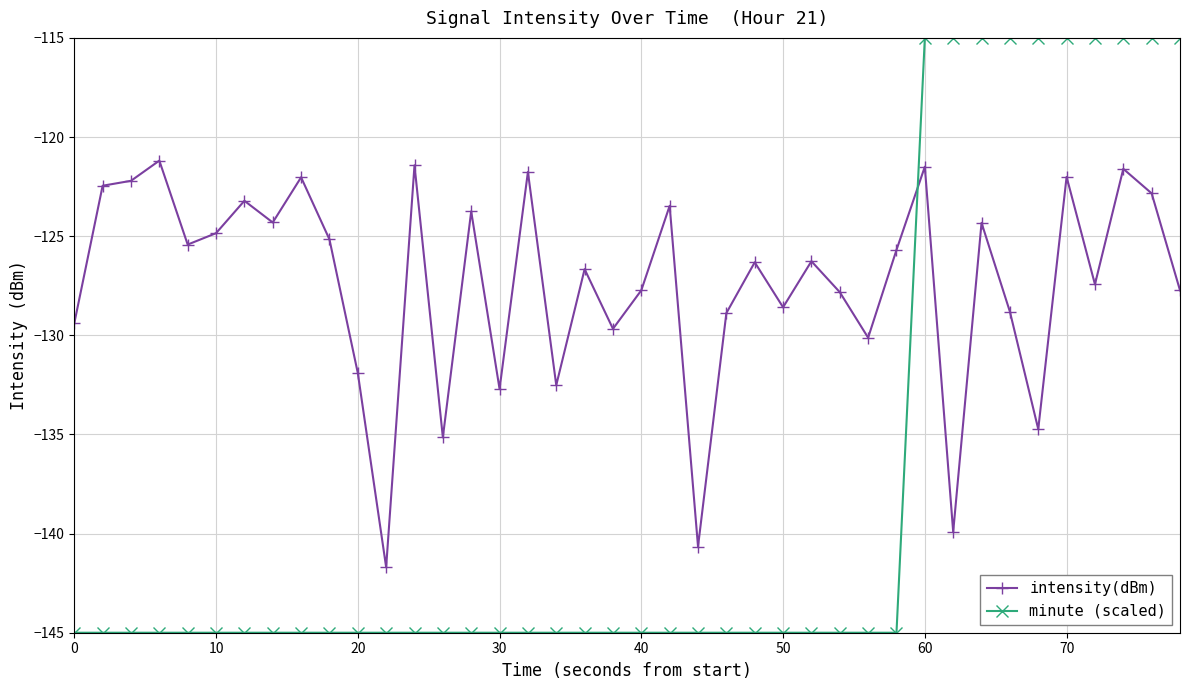

What is the maximum value for minute (scaled)?

-115.0